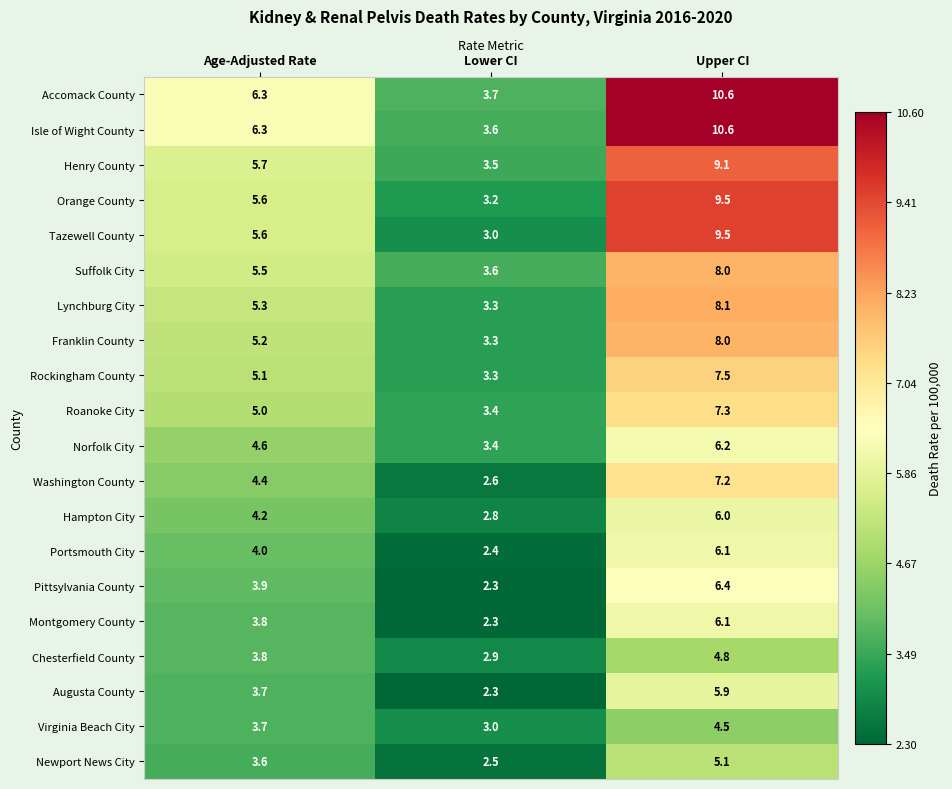

What is the minimum value shown in the chart?

2.3